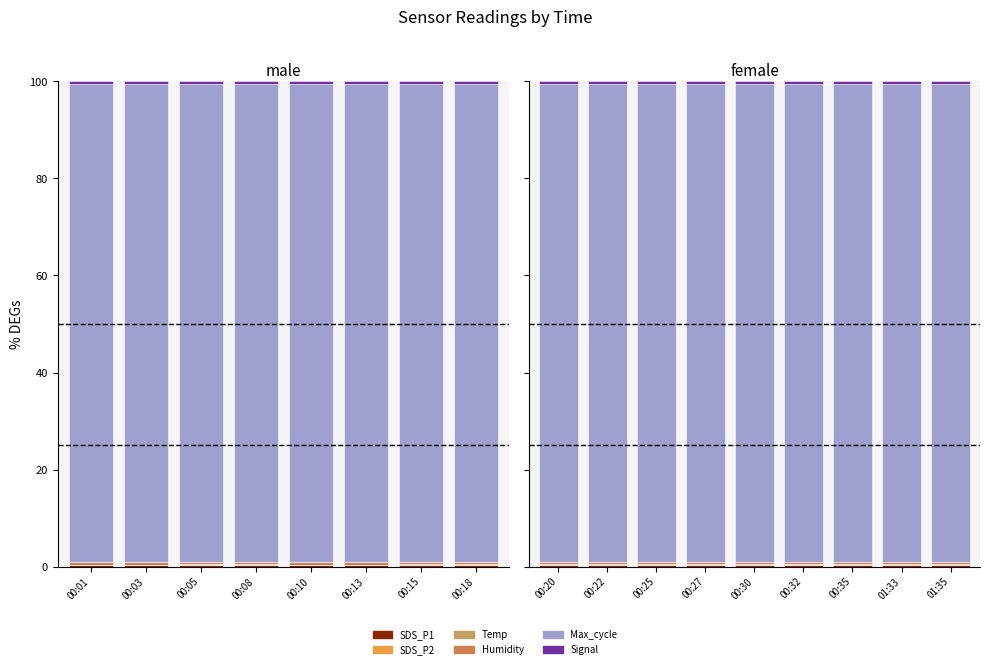

Where is SDS_P1 nearest to the value 0?

00:32